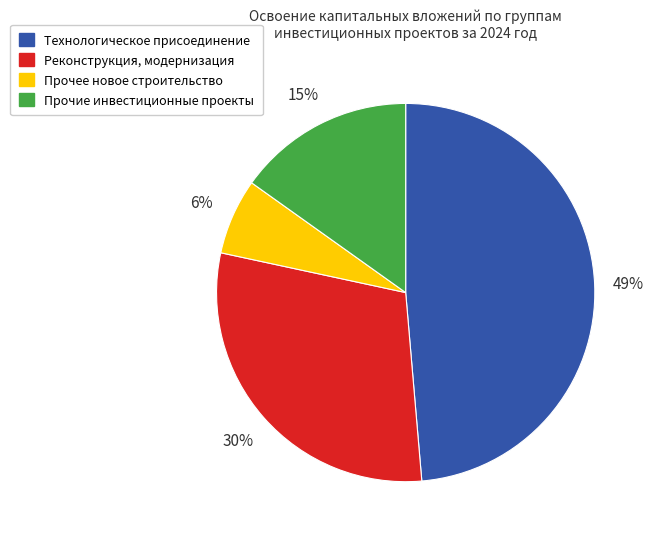

Do Прочее новое строительство and Прочие инвестиционные проекты together represent more than half of the pie?

No